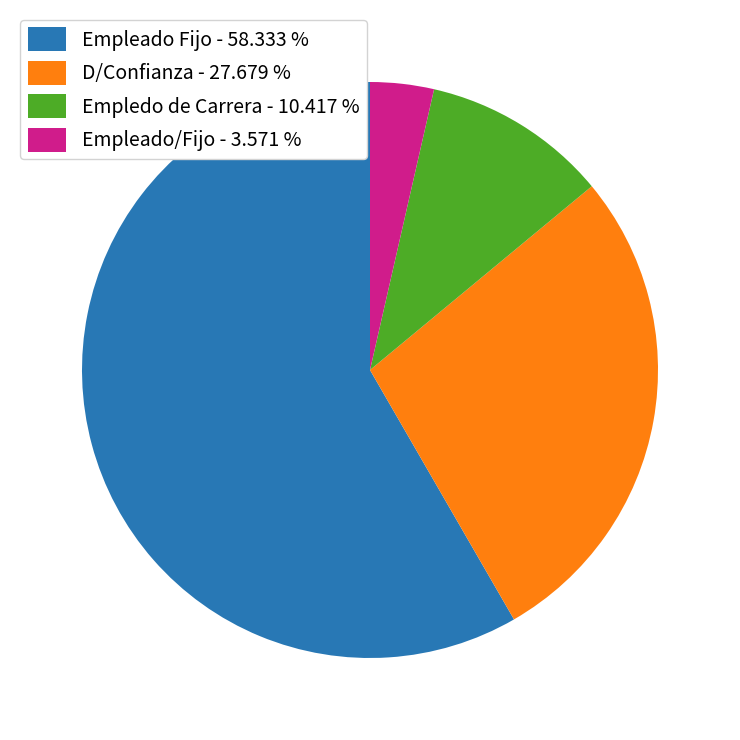

The Empledo de Carrera slice represents 10% of the pie. True or false?

True